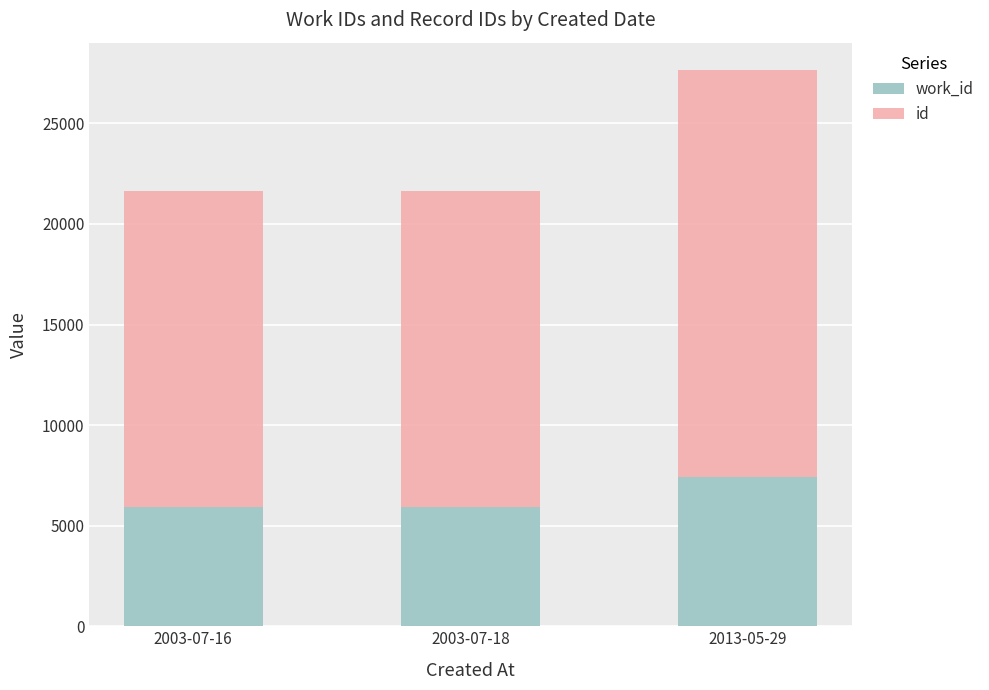

At which category is the sum across all series the highest?

2013-05-29